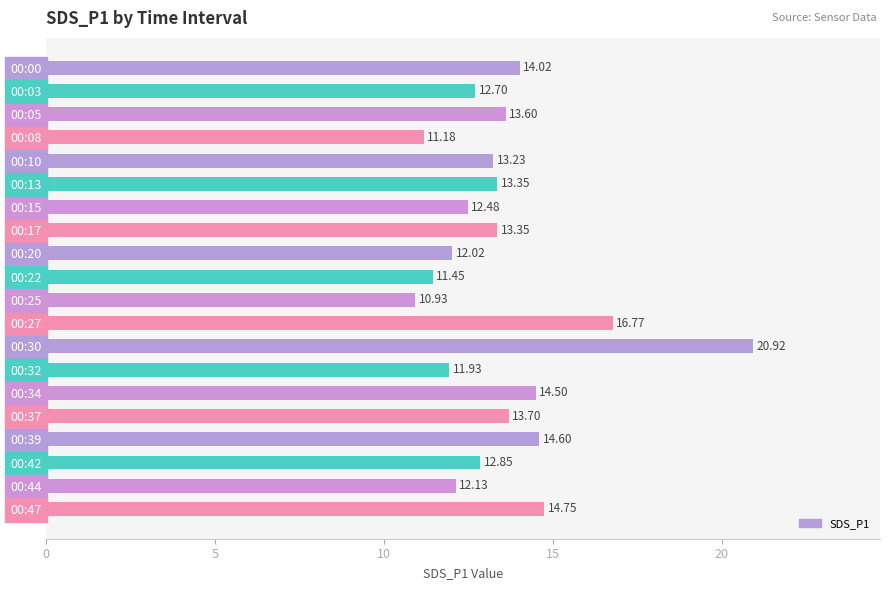

How many values are below 13?

9